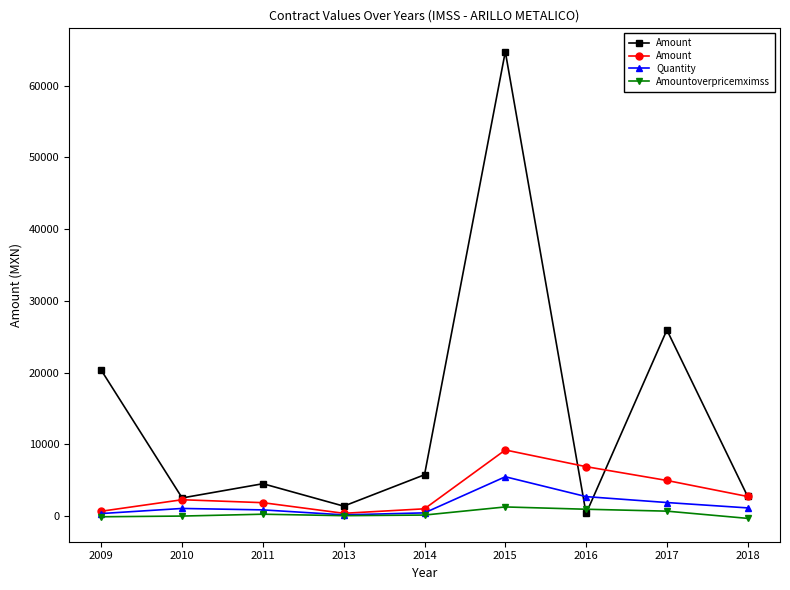

At which label does Quantity first exceed 1060?

2015